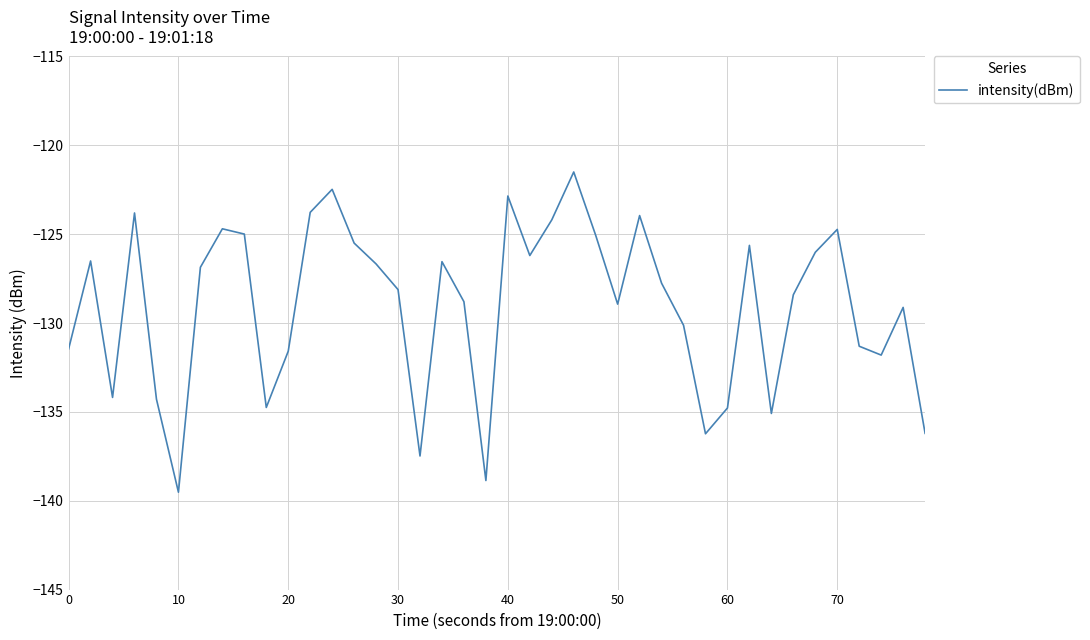

What is the difference between the maximum and minimum values?

18.0